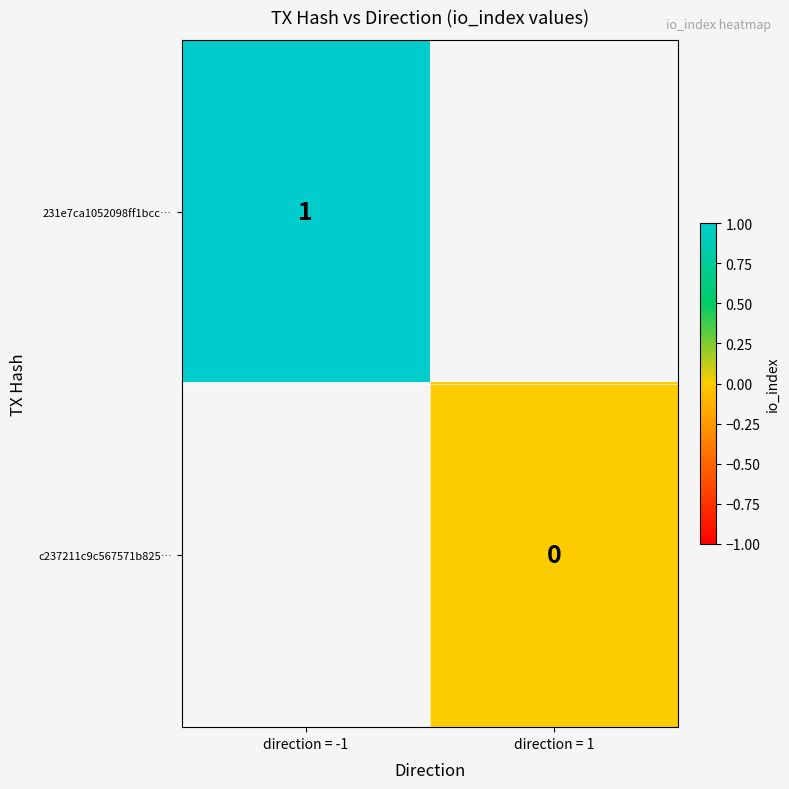

Is it true that 231e7ca1052098ff1bcc… equals 1 at direction = -1?

True